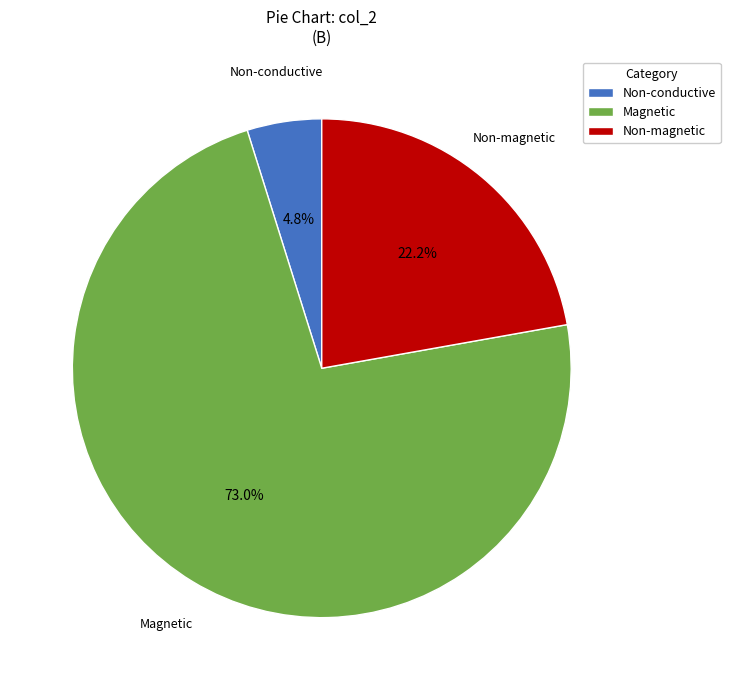

What percentage is NOT represented by Non-conductive?

95.2%